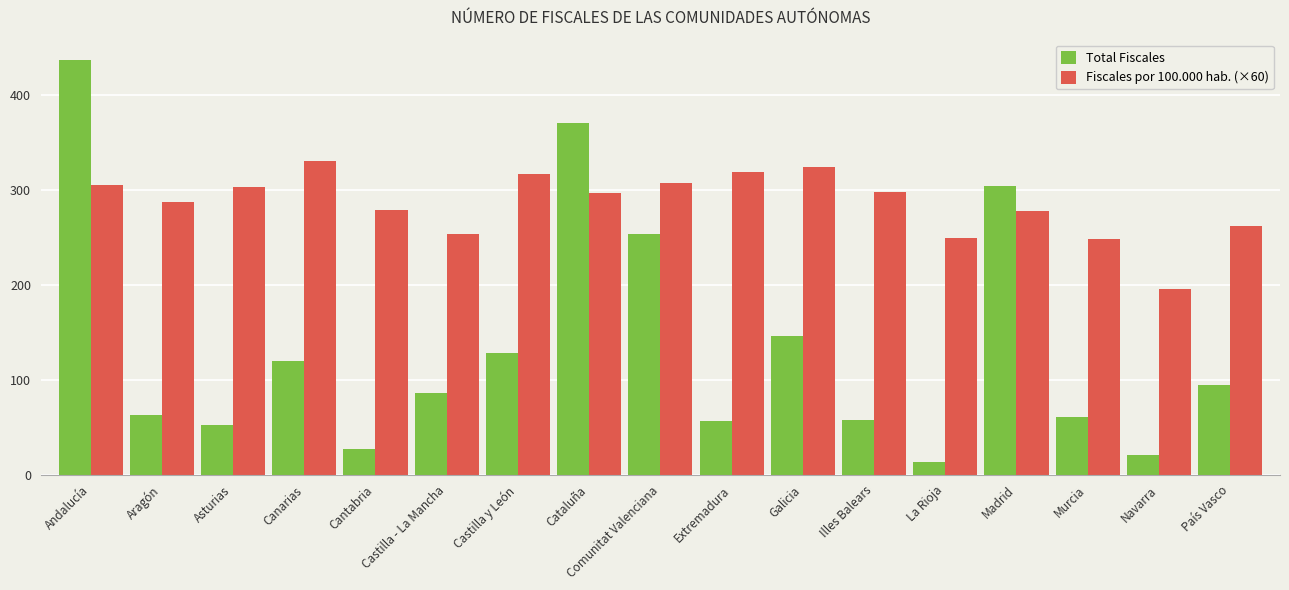

What is the label of the 1st bar from the left?

Andalucía